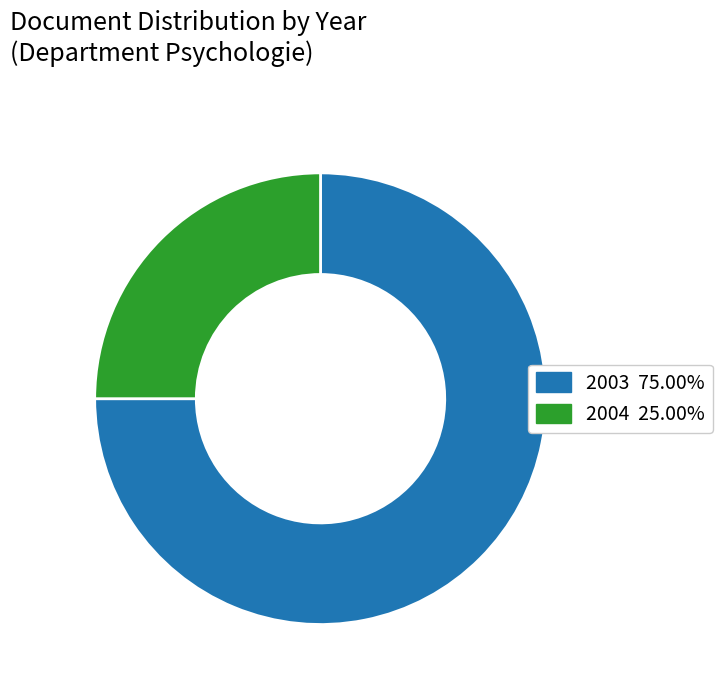

Is there a majority slice in this chart?

Yes